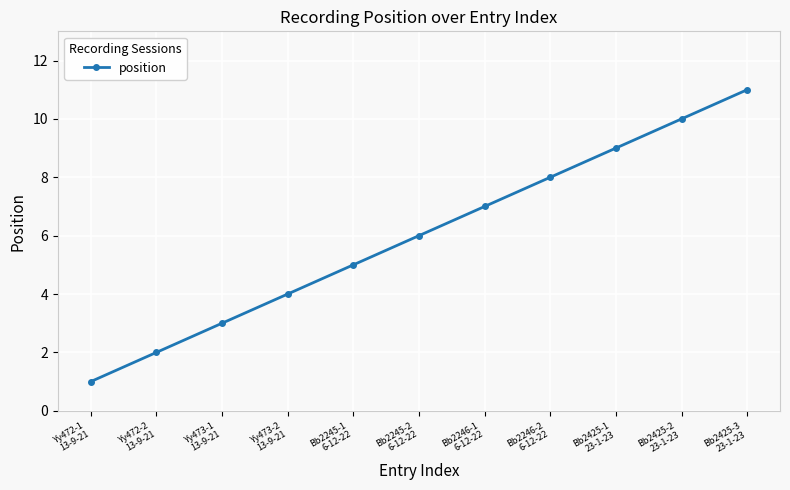

Does the chart display data point markers on the line(s)?

Yes